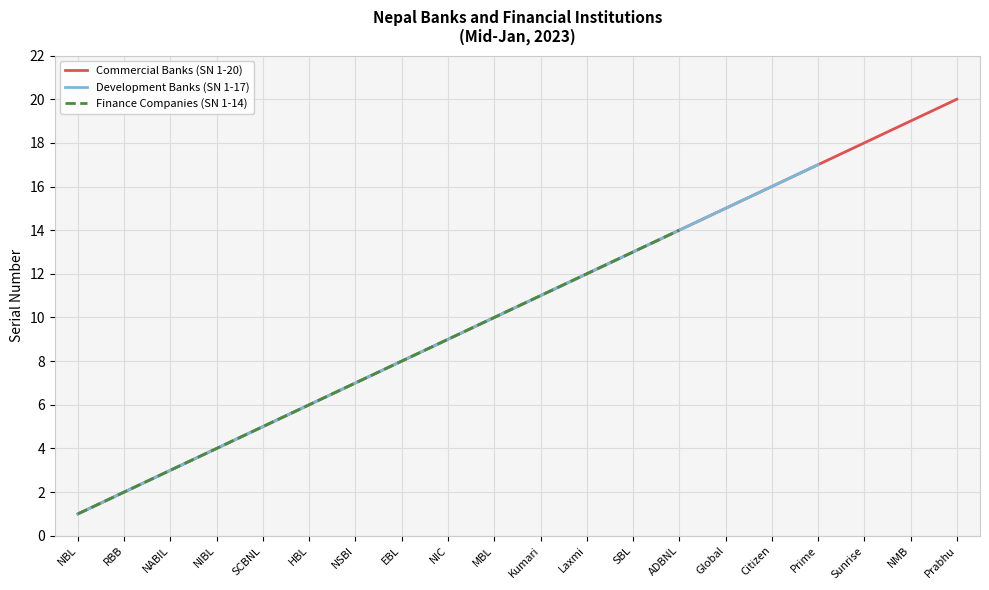

What is the difference between the maximum and second lowest values?

18